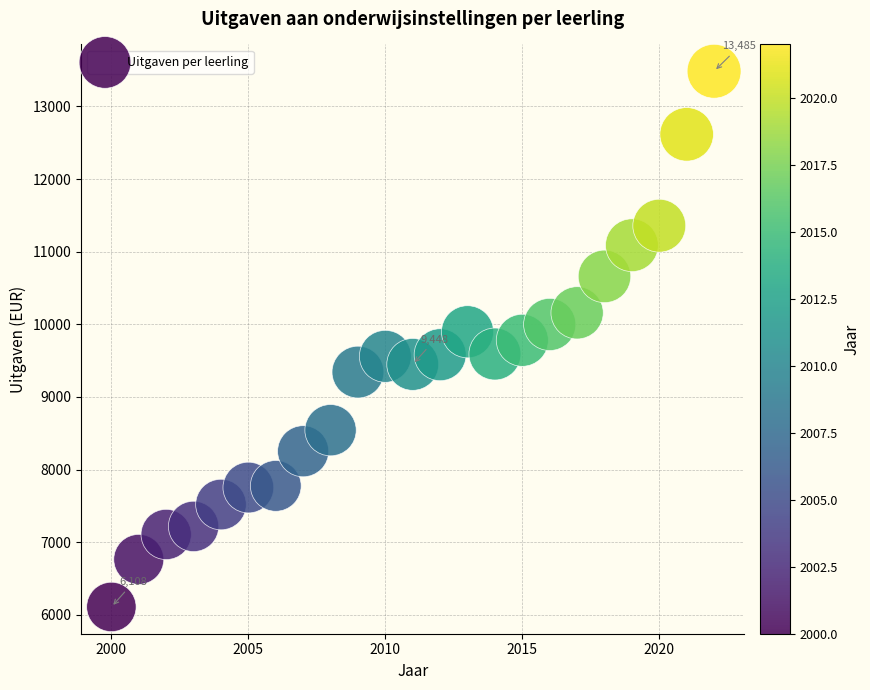

What is the range of X values (max minus min)?

22